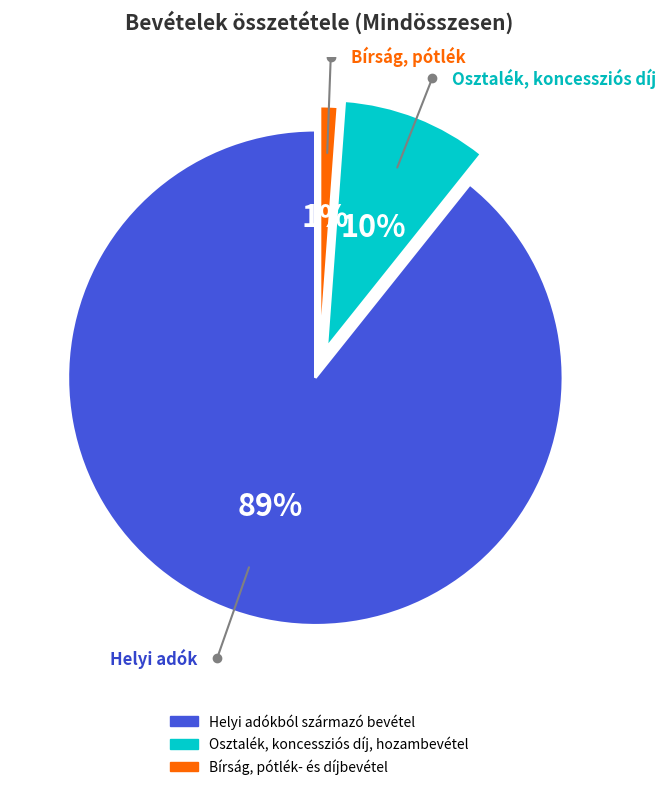

The Bírság, pótlék- és díjbevétel slice represents 13% of the pie. True or false?

False